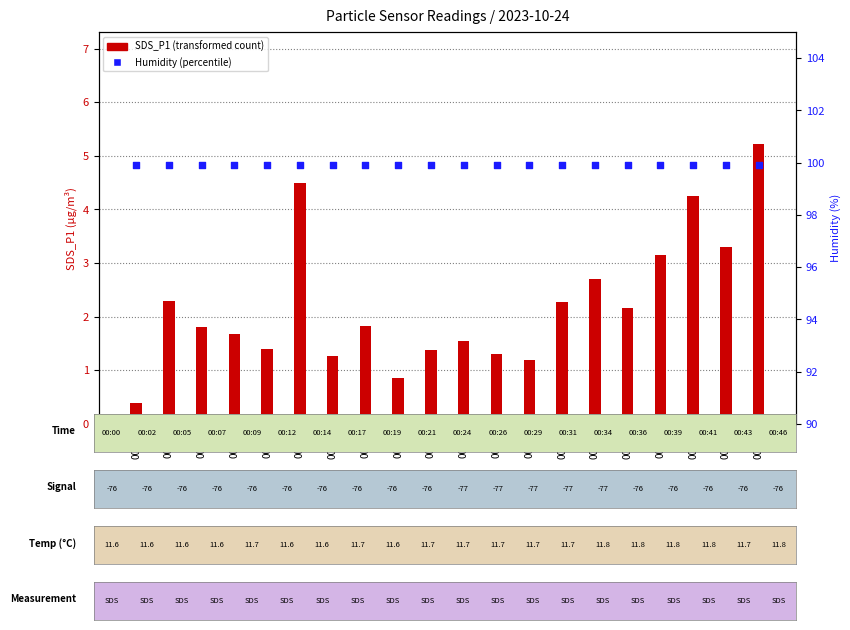

At which category is the sum across all series the highest?

00:46